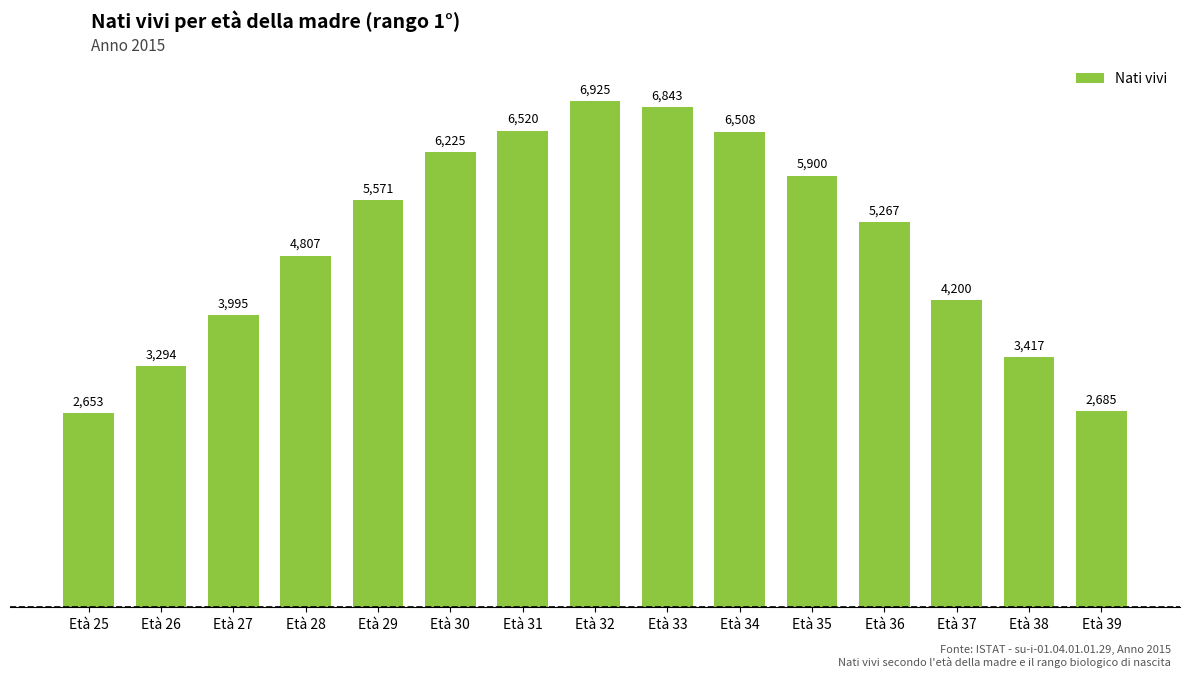

What is the difference between the second highest and minimum values?

4190